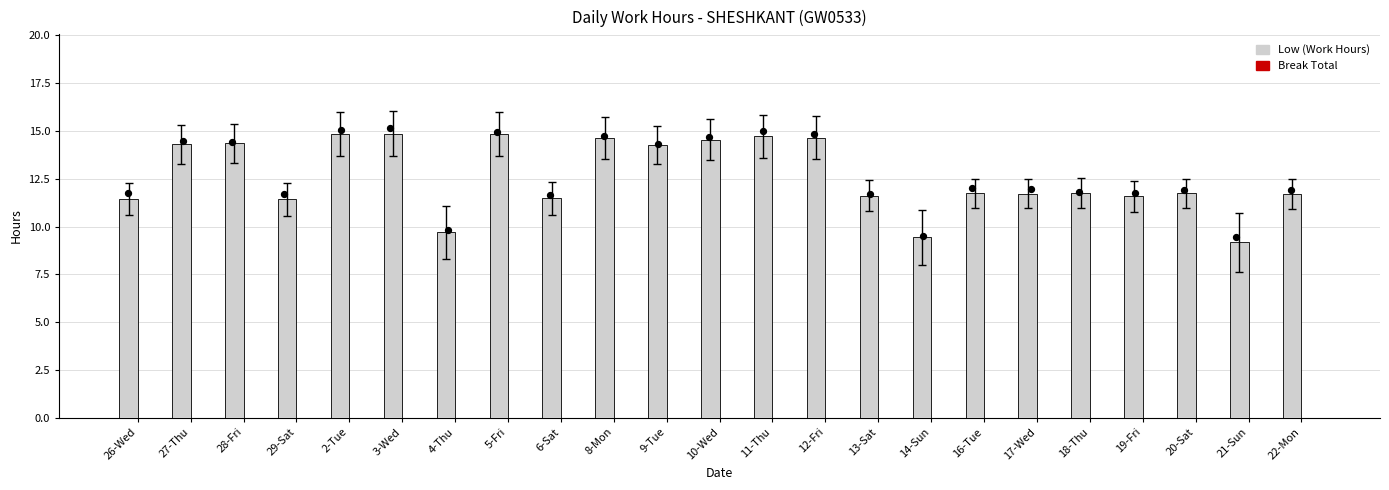

Is the value of Break Total at 6-Sat greater than the value of Low (Work Hours) at 13-Sat?

No